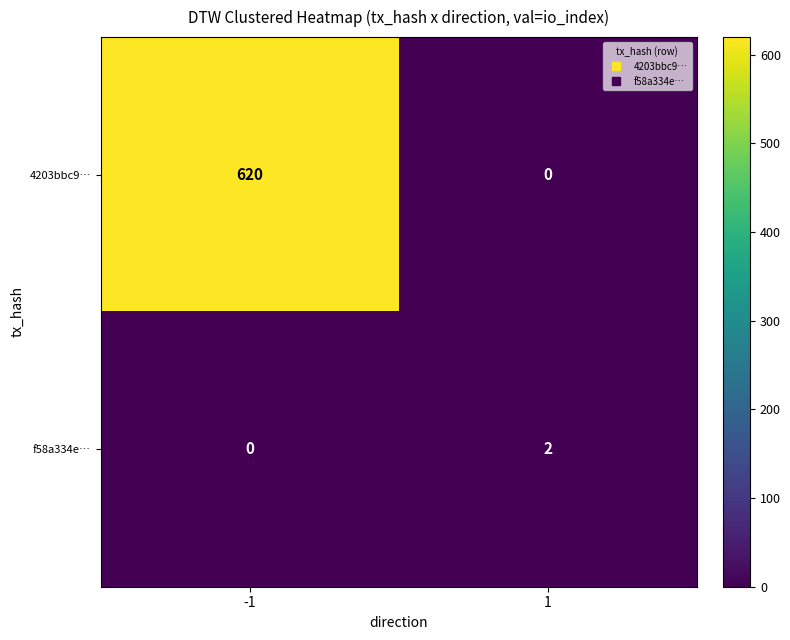

List the series in order of their peak value, lowest first.

f58a334e…, 4203bbc9…